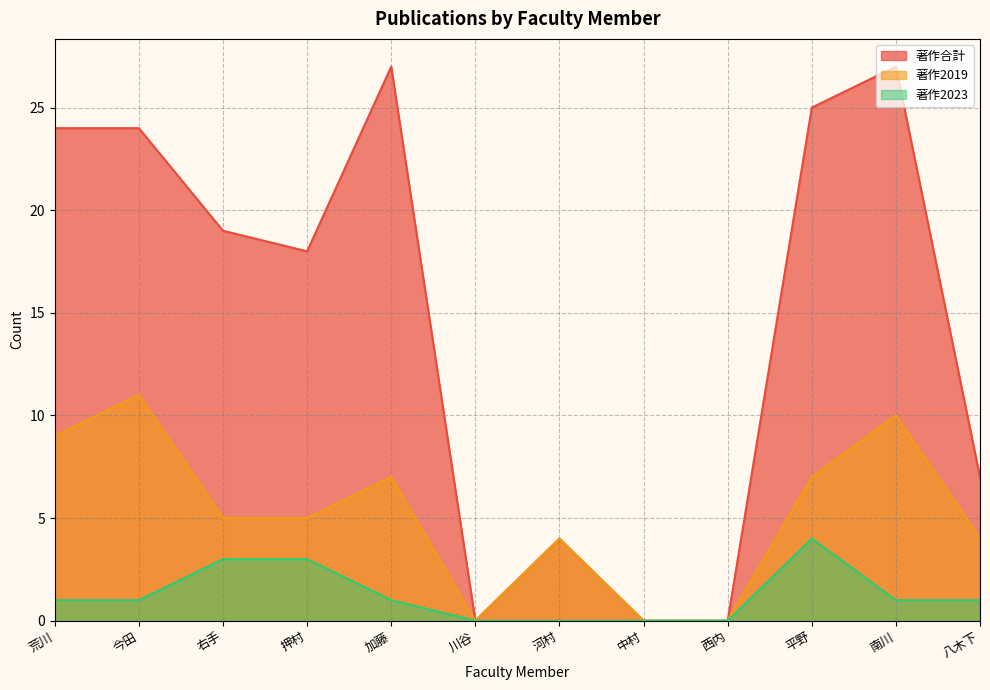

Reading right to left, what are all the values shown in this chart?

著作合計: 7	27	25	0	0	4	0	27	18	19	24	24
著作2019: 4	10	7	0	0	4	0	7	5	5	11	9
著作2023: 1	1	4	0	0	0	0	1	3	3	1	1